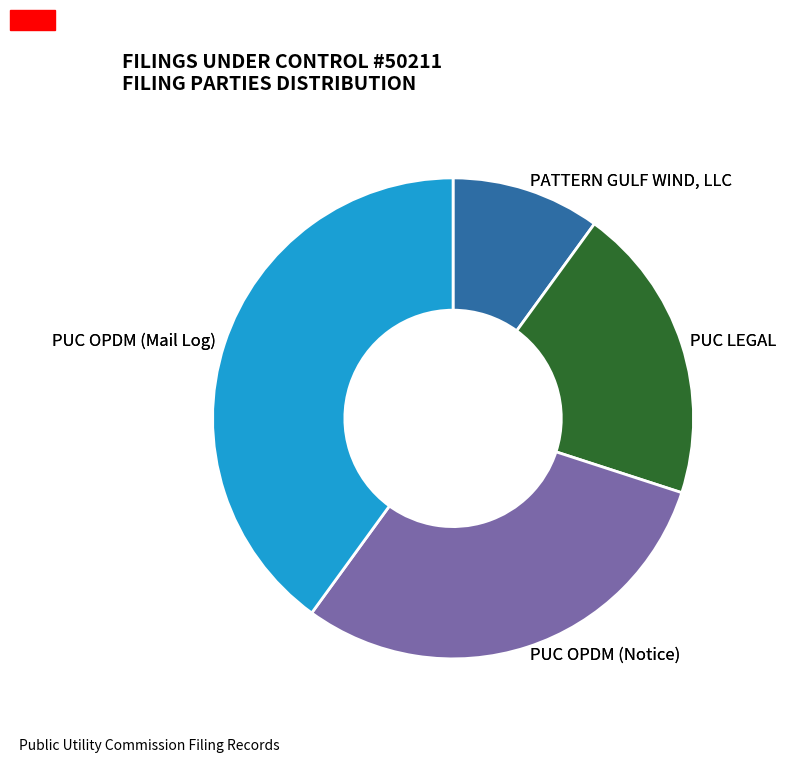

Does any single category account for the majority?

No